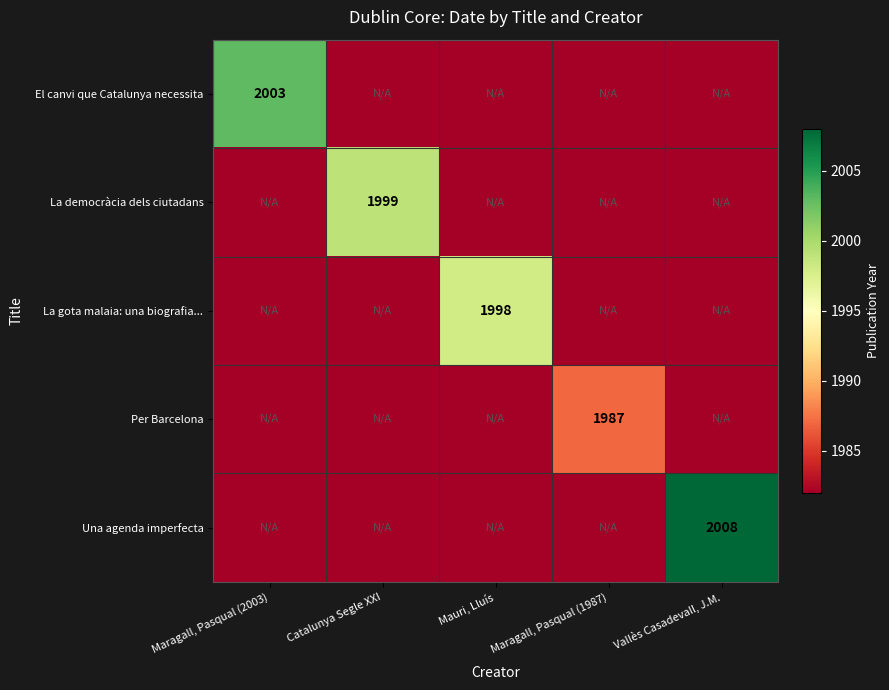

The Per Barcelona series shows 2900 at Maragall, Pasqual (1987). True or false?

False